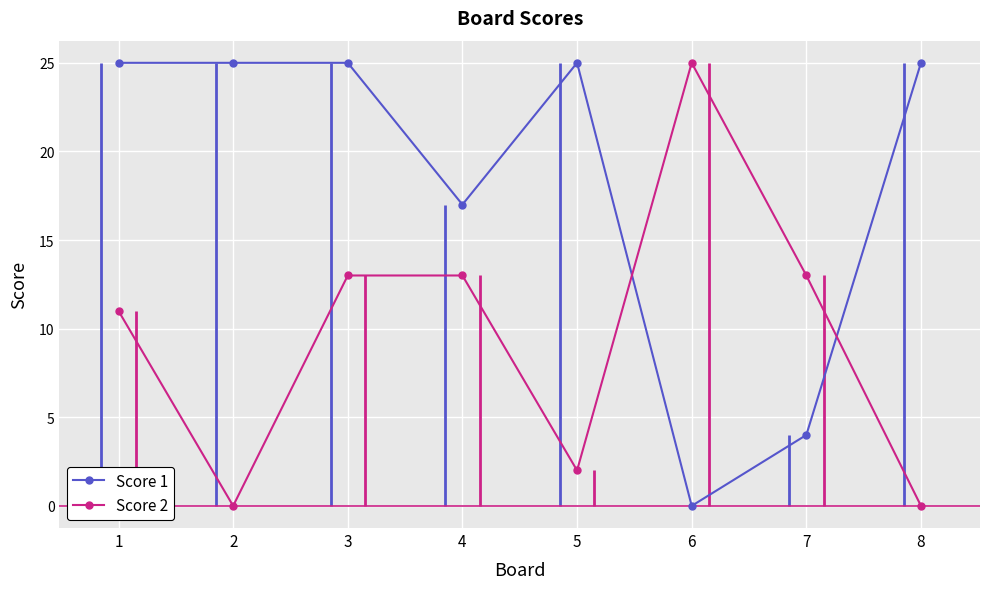

True or false: Score 1 has a value of 25 at 2.

True